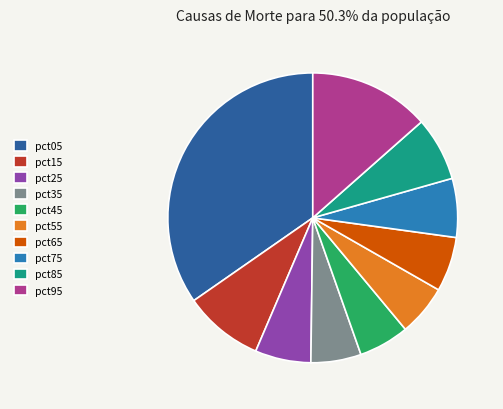

Between pct45 and pct85, which is larger?

pct85